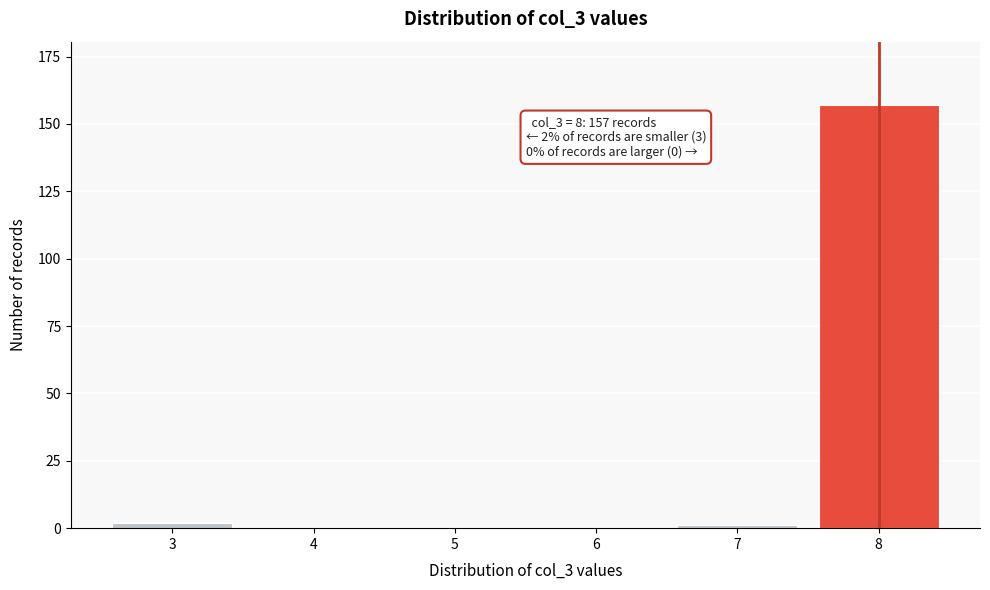

Reading left to right, extract all data points from this chart.

3=2	4=0	5=0	6=0	7=1	8=157